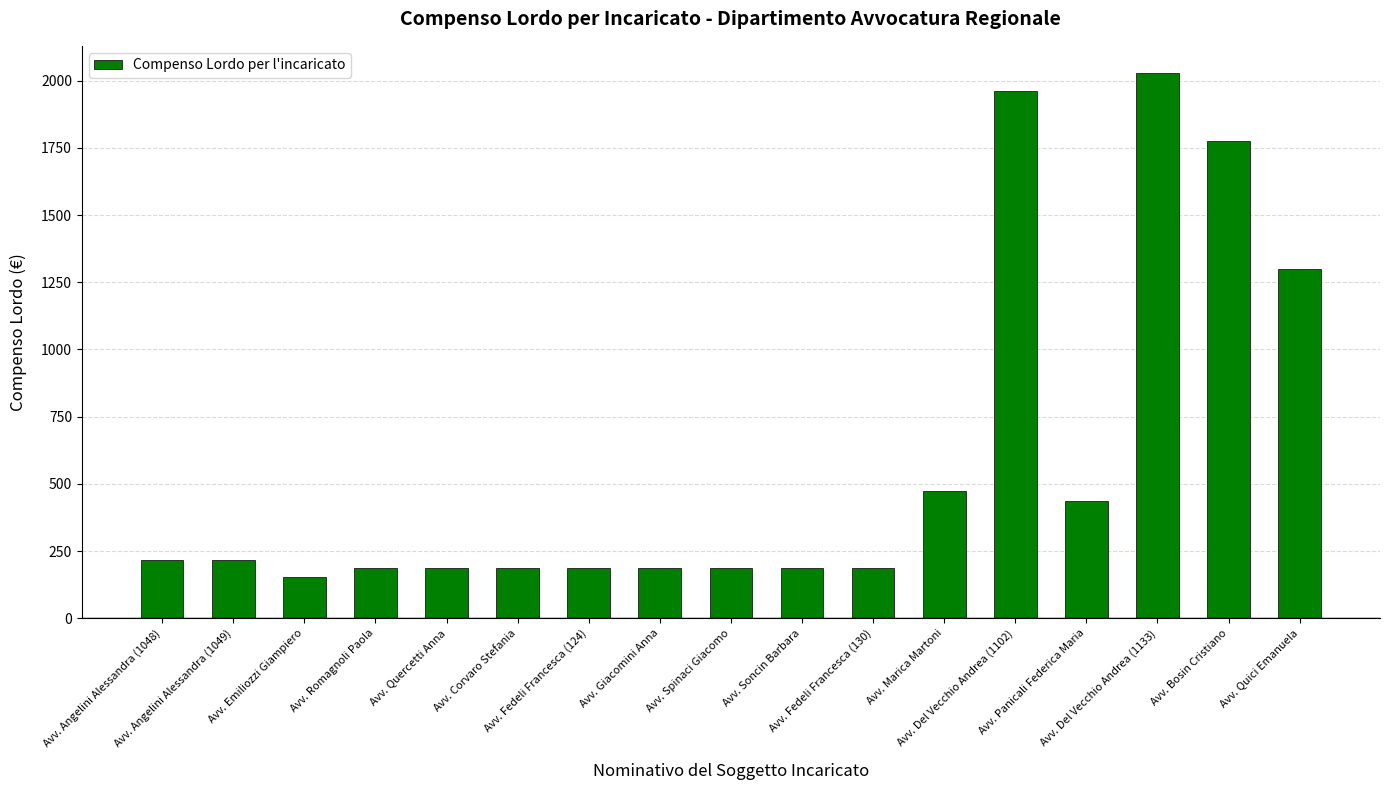

What is the greatest value displayed?

2027.9